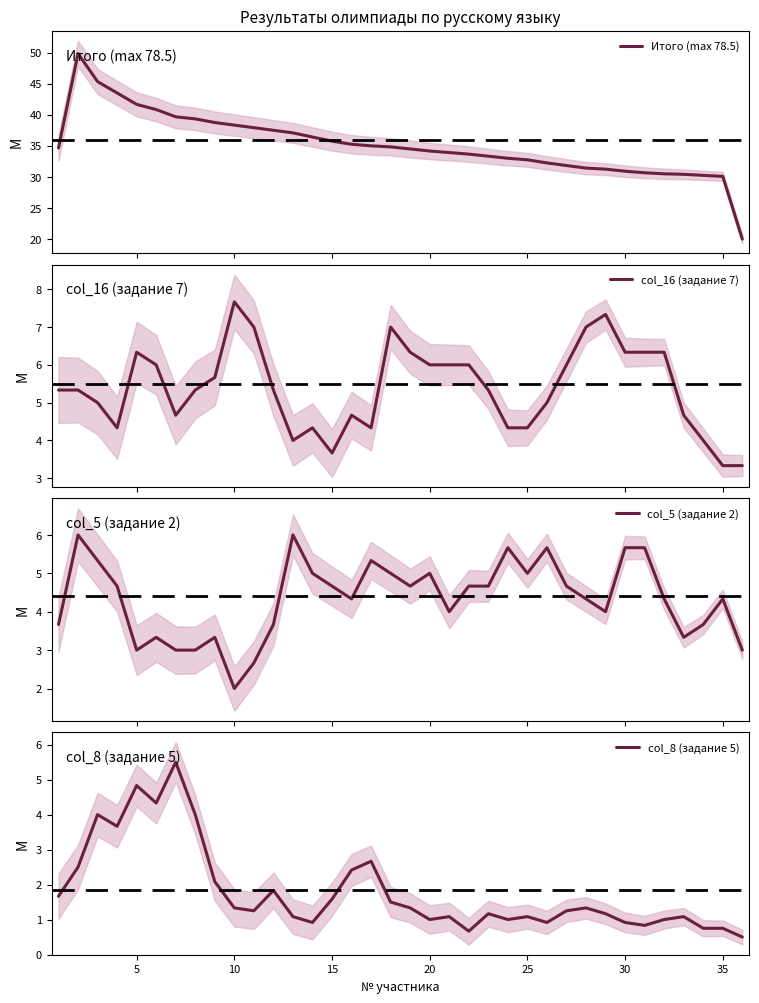

Is the value of col_8 (задание 5) at 23 greater than the value of Итого (max 78.5) at 12?

No